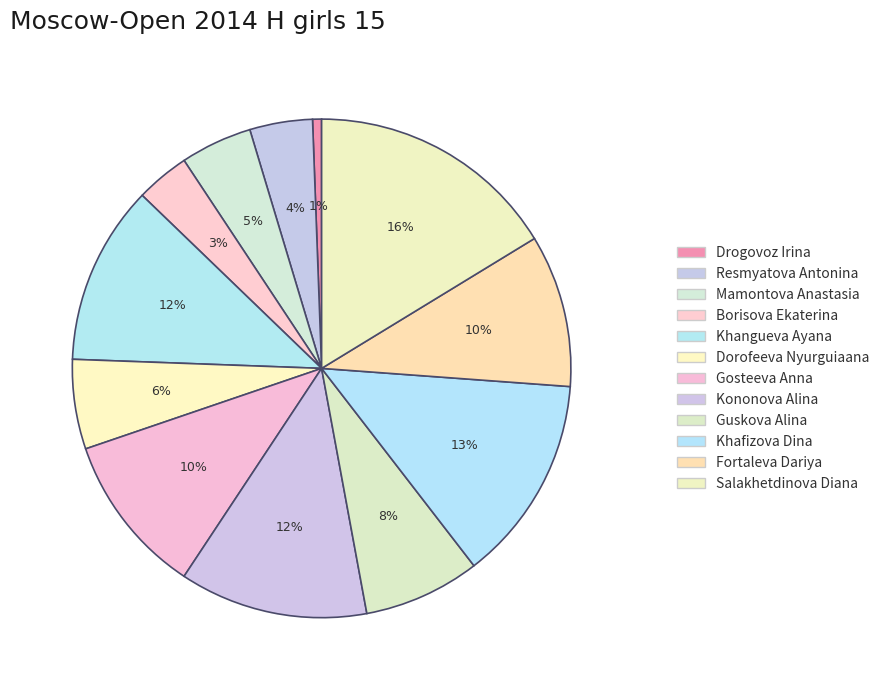

Count the number of slices in the pie.

12